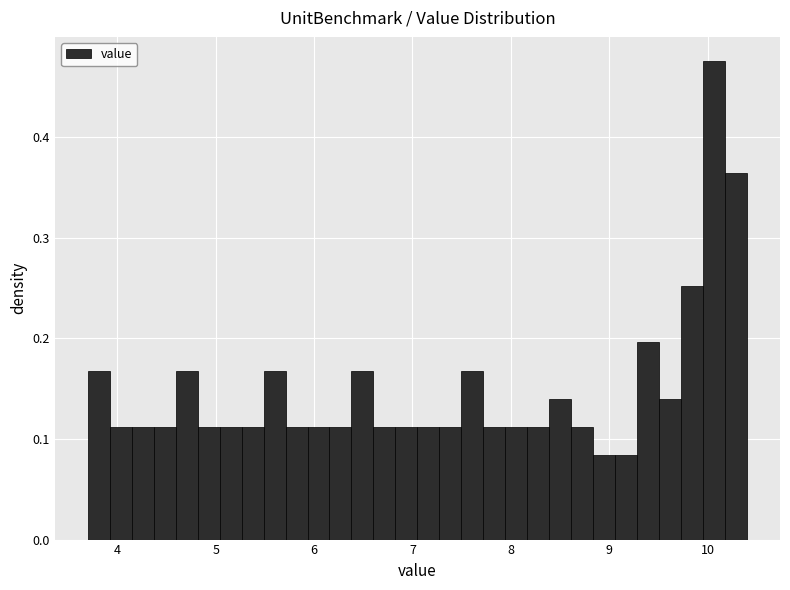

Around what value on the x-axis is the tallest bar? Give the approximate position of its centre, as read against the axis.

10.1